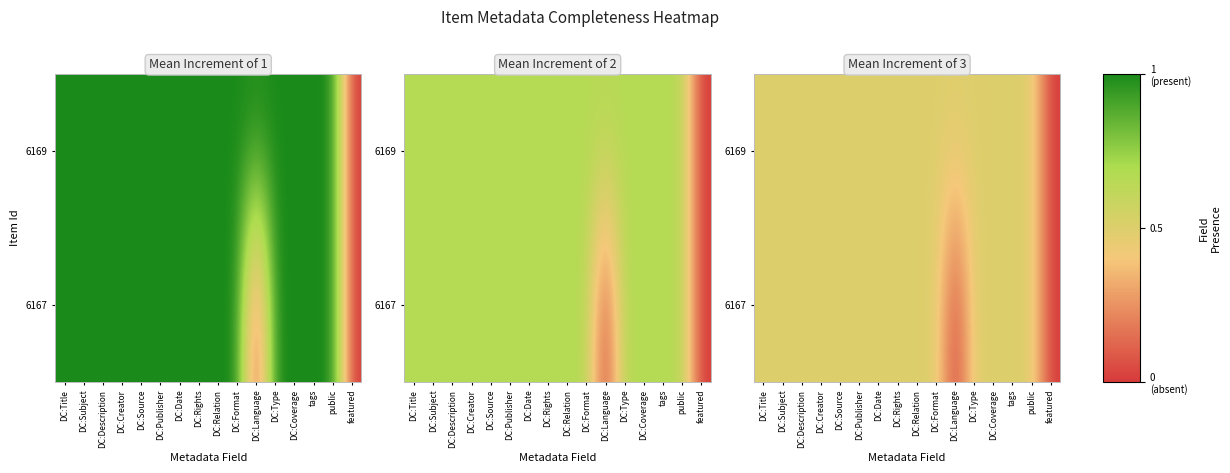

The 6167 series shows 0.2 at tags. True or false?

False